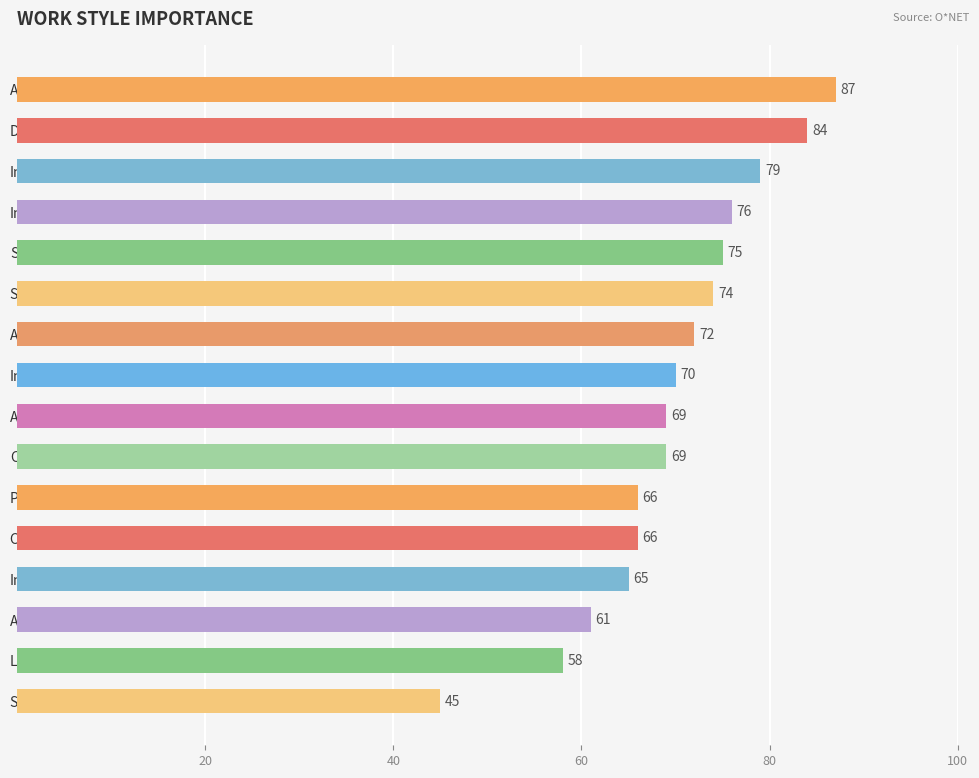

What is the label of the 6th bar from the bottom?

Persistence